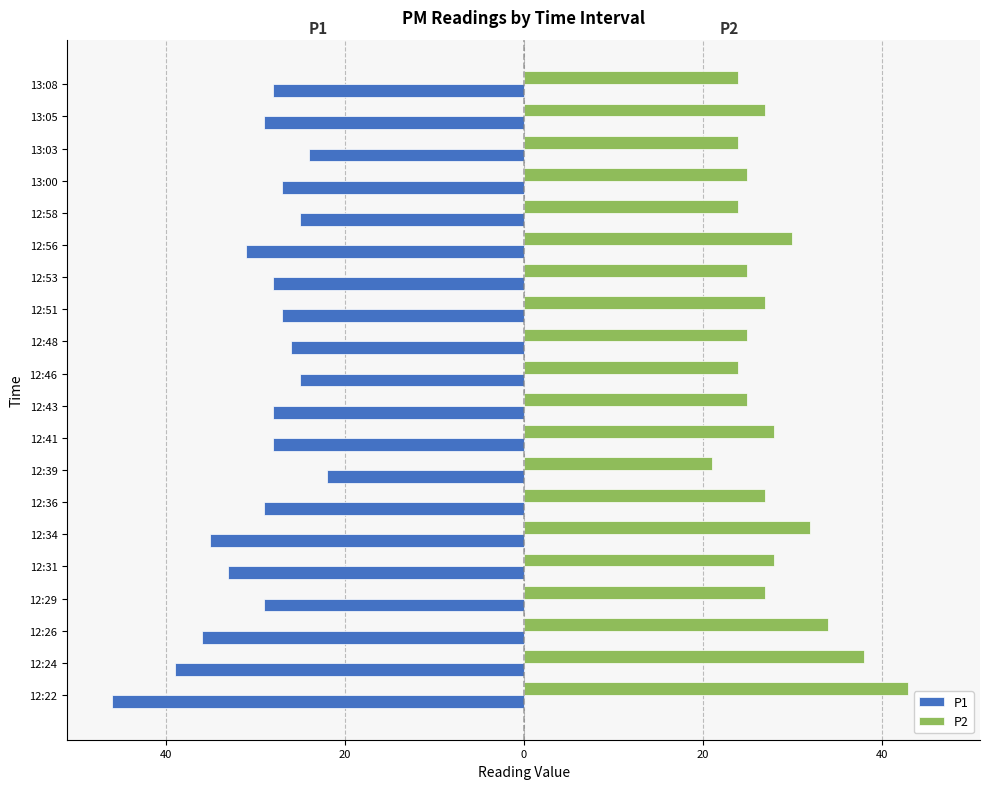

What are all the series names shown in the legend?

P1, P2